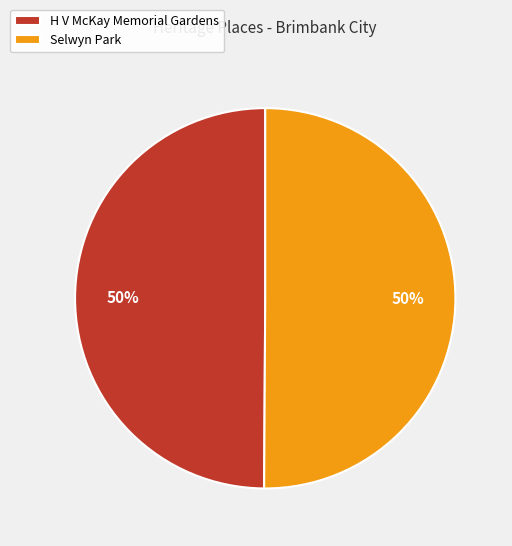

What is the ratio of the value at H V McKay Memorial Gardens to the value at Selwyn Park?

1.0